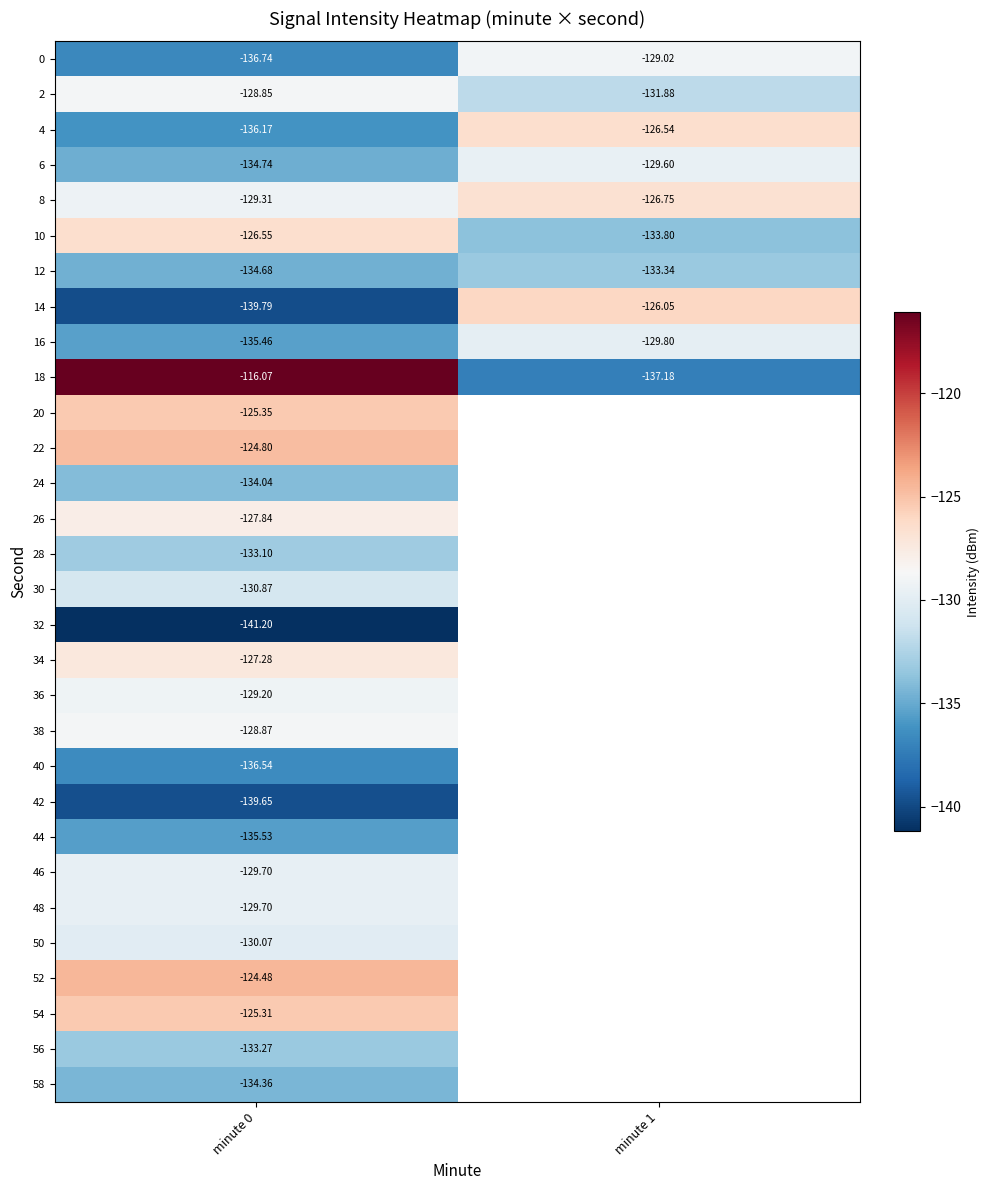

List the labels in order of 32 value, smallest first.

minute 0, minute 1